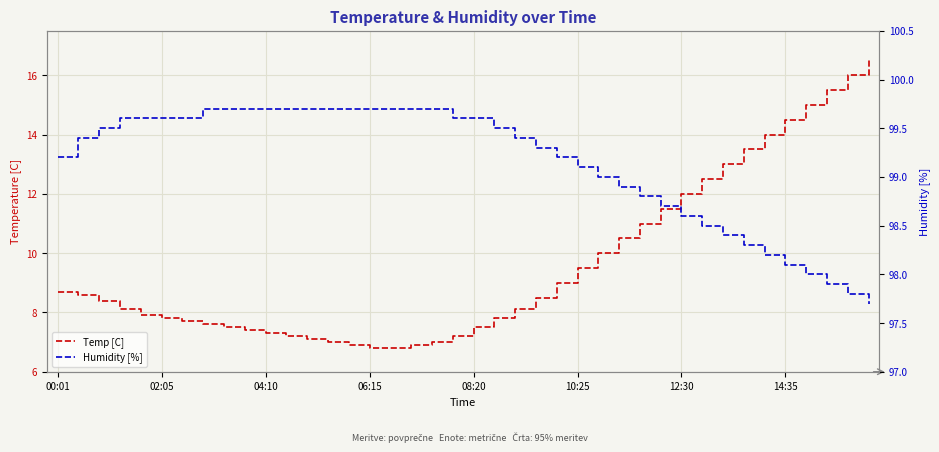

What are all the series names shown in the legend?

Temp [C], Humidity [%]